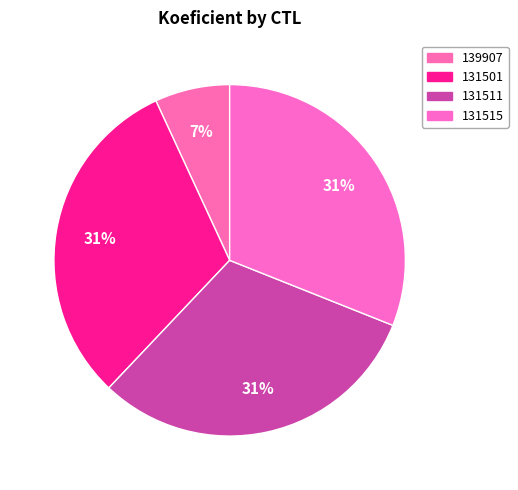

What is the largest slice in the pie chart?

131501